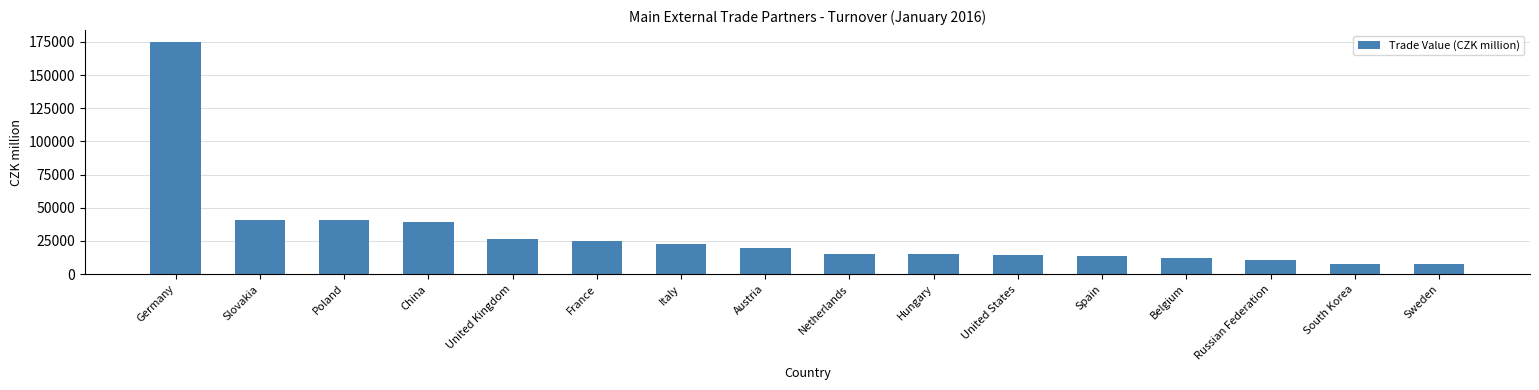

Where does the data first go above 19506?

Germany